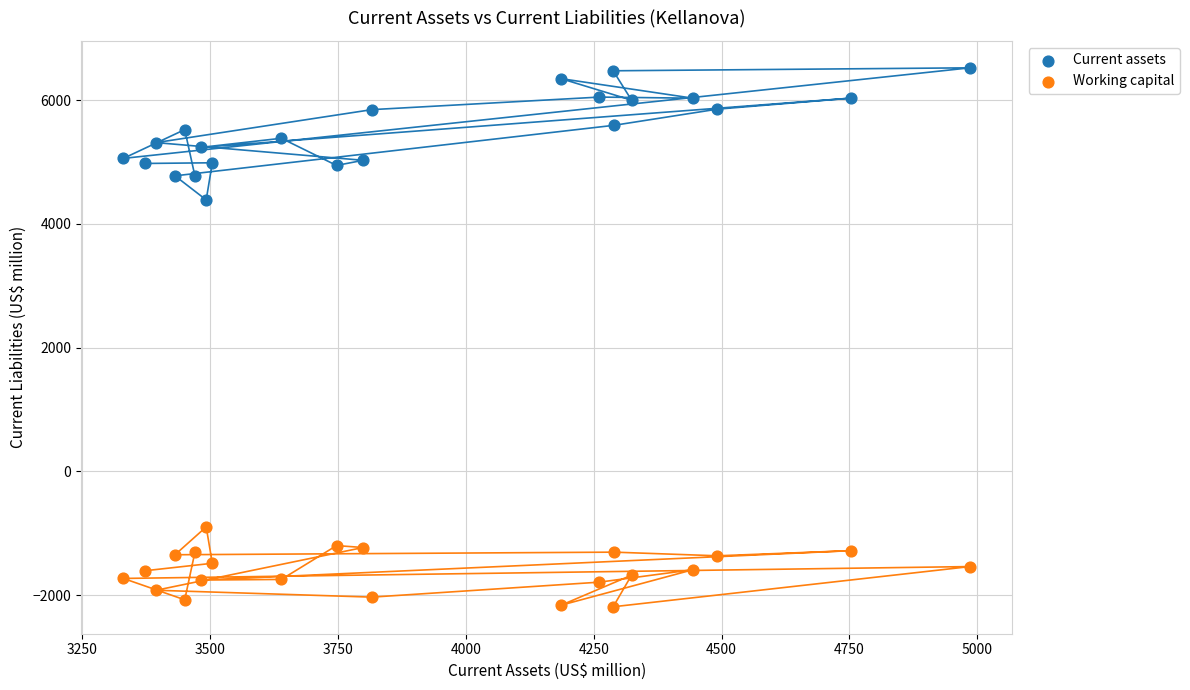

Across all series, what Y value is closest to 2168?

4389